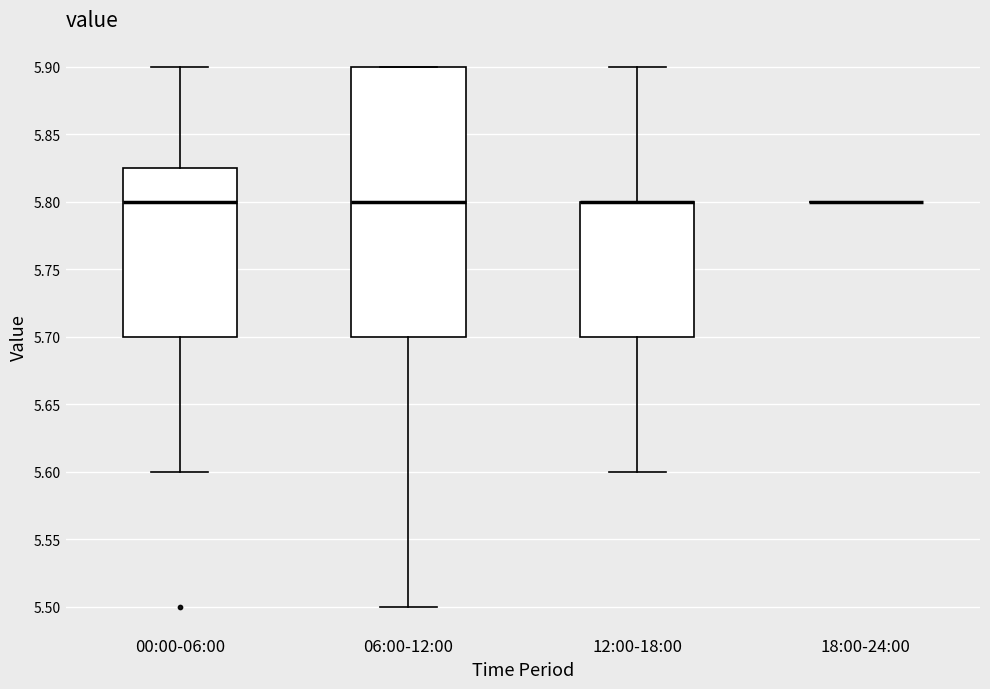

Where does the upper whisker of the box for 12:00-18:00 end on the y-axis? The values are not printed on the chart, so give them approximately, as read against the axis.

5.900